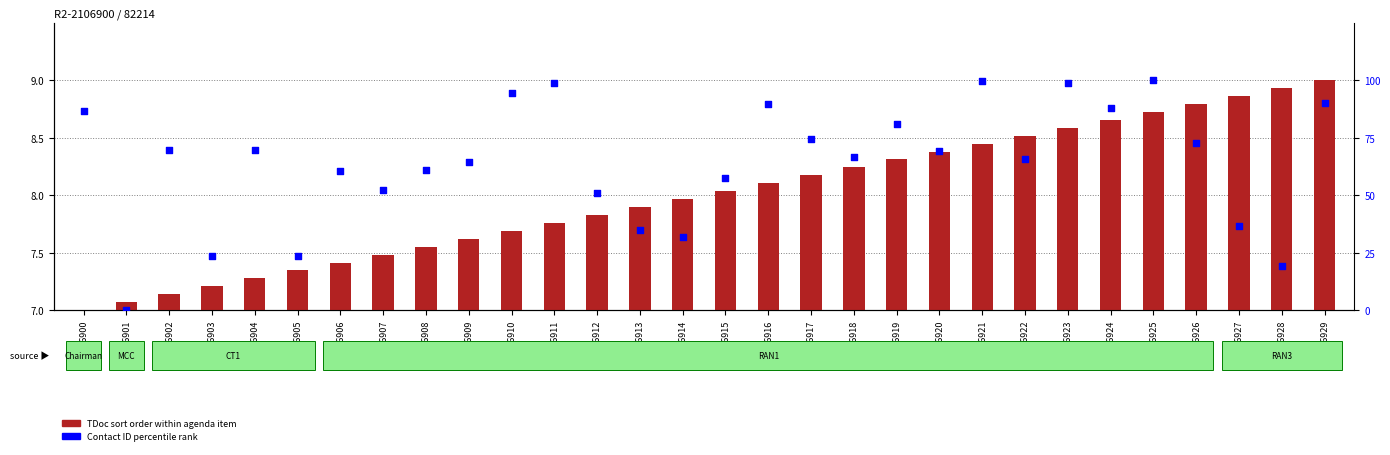

Which series has the widest spread of Y values?

Contact ID percentile rank